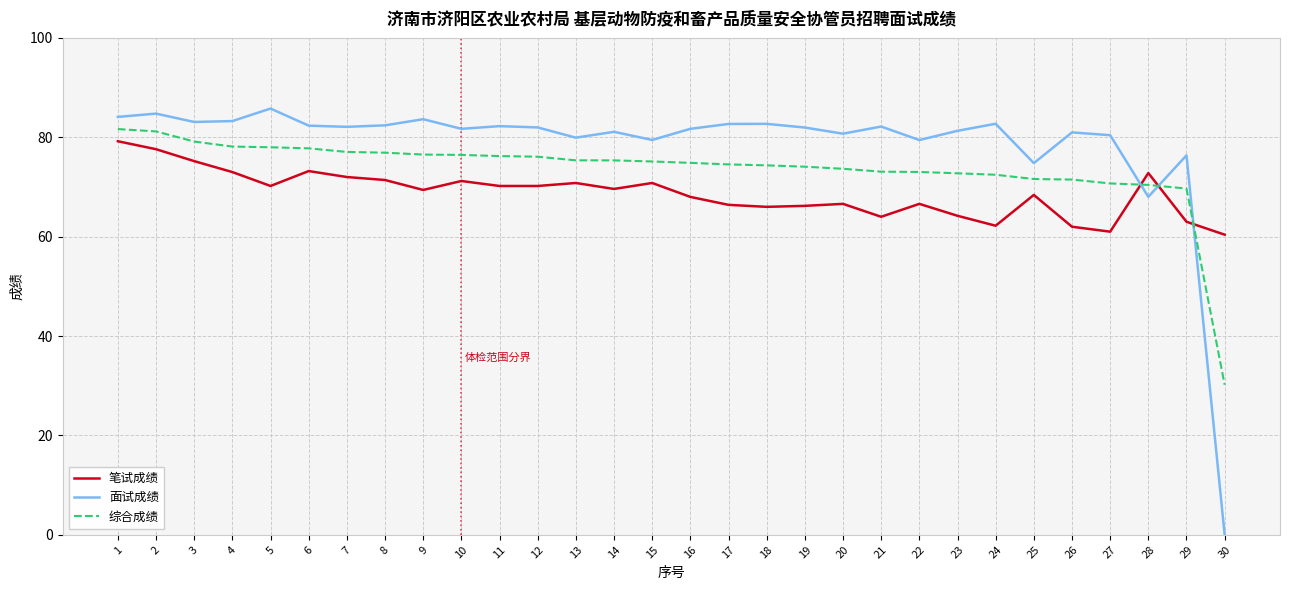

Which series has the widest spread of values?

面试成绩